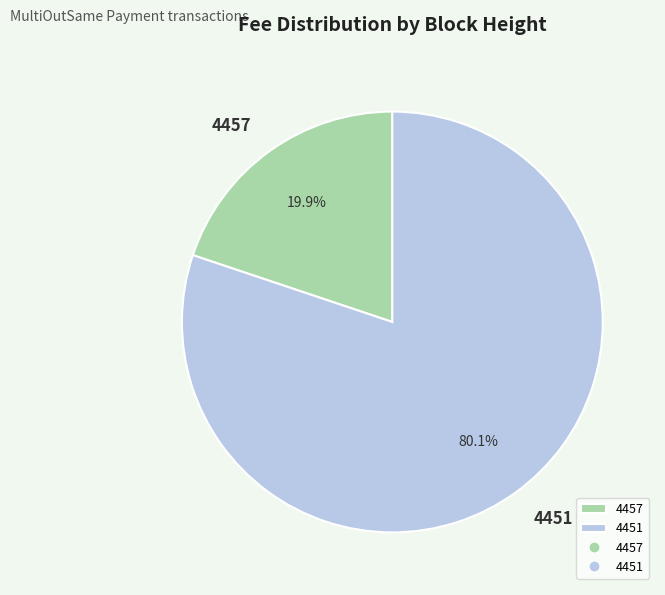

What is the smallest slice in the pie chart?

4457